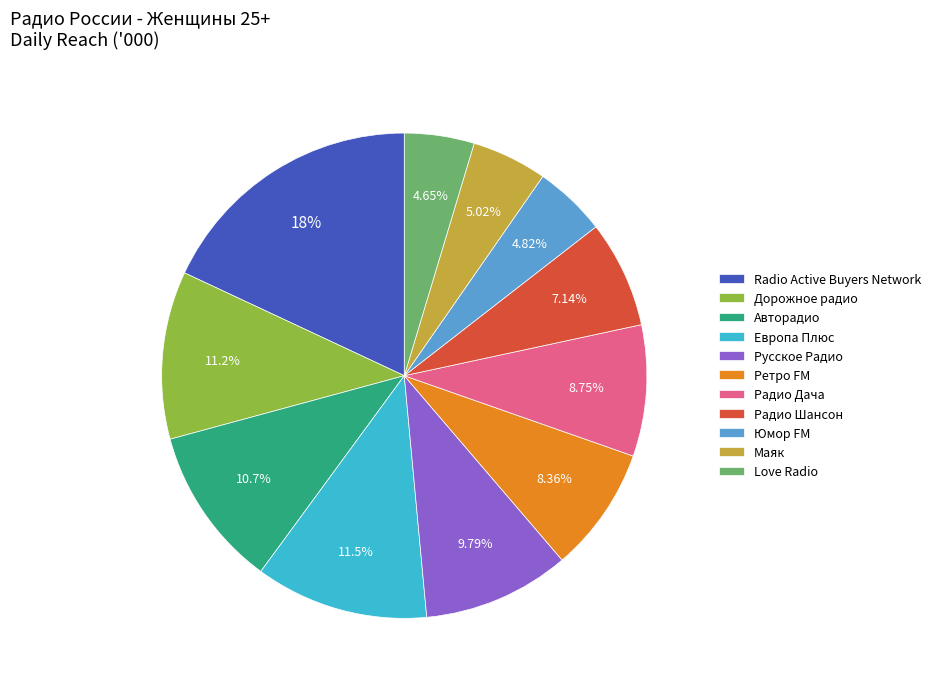

Which category has the biggest portion of the pie?

Radio Active Buyers Network